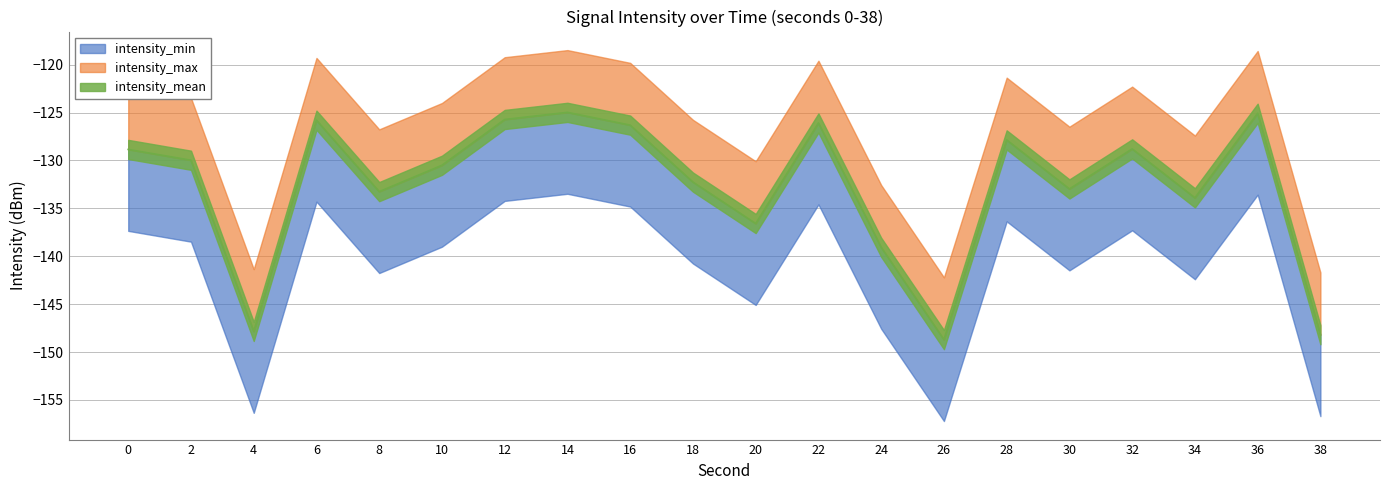

True or false: intensity_mean has a value of -50.4 at 28.

False